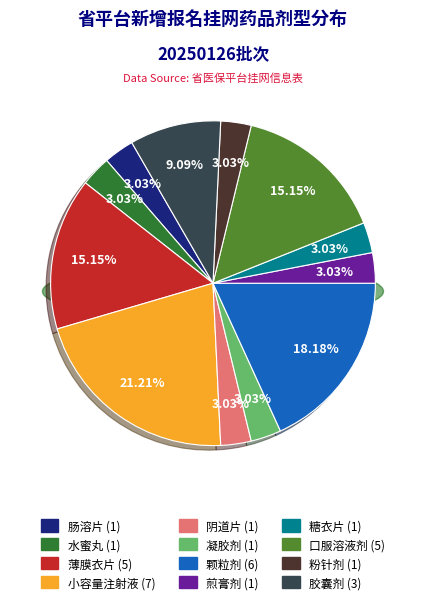

To the nearest percent, what portion does 颗粒剂 represent?

18%